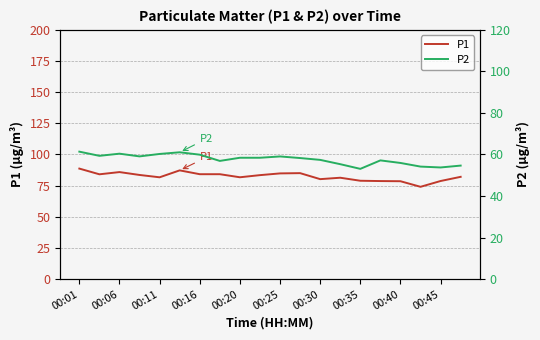

What is the highest value of the P1 series?

88.7